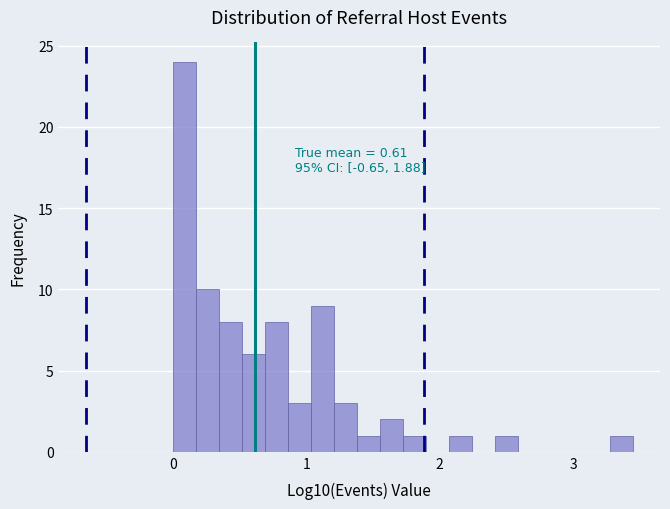

Read against the x-axis, roughly where is the centre of the tallest bar?

0.1